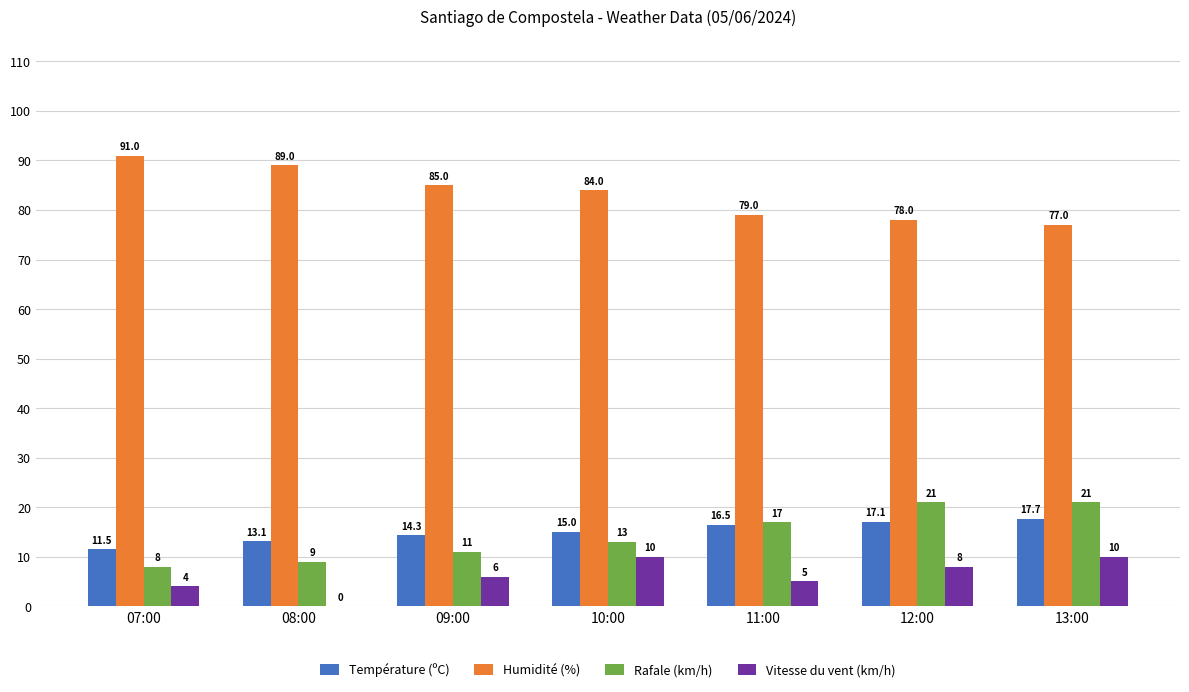

What is the sum of the Vitesse du vent (km/h) values at 08:00 and 09:00?

6.0